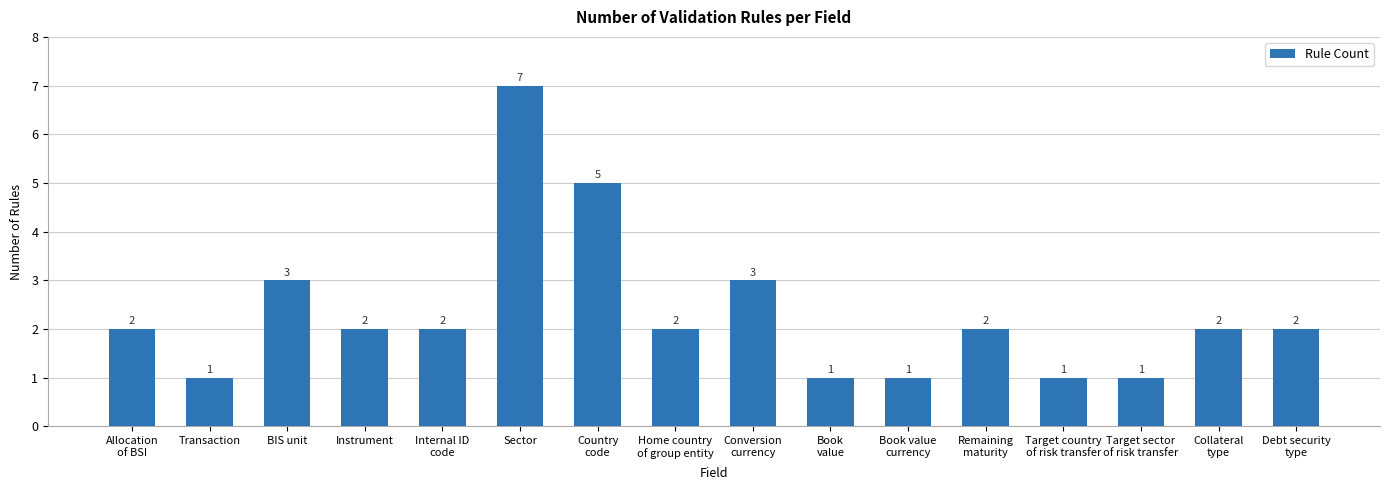

Is it true that the value at Country
code is 5?

True